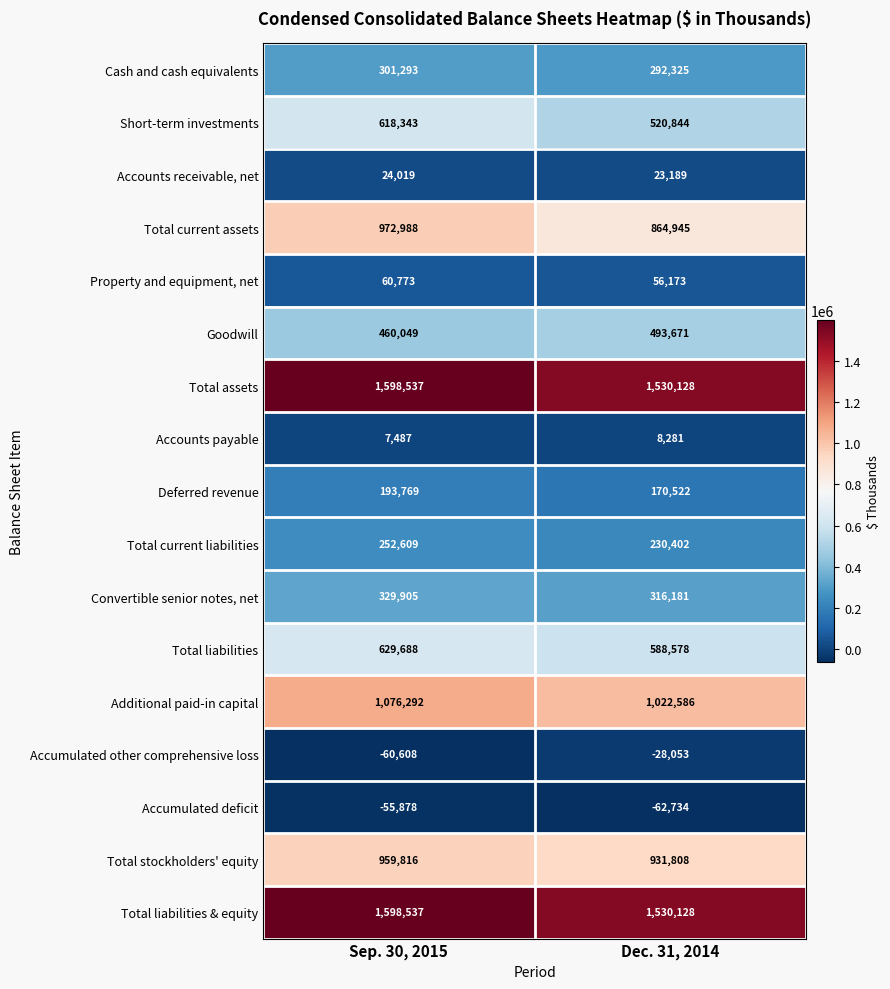

What value does the Goodwill series have at Dec. 31, 2014, to the nearest 50?

493650